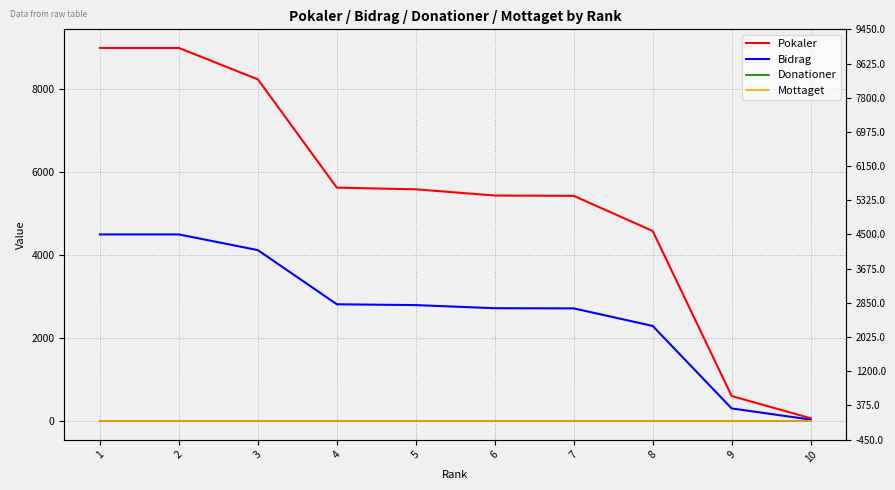

How many distinct data groups are displayed?

4